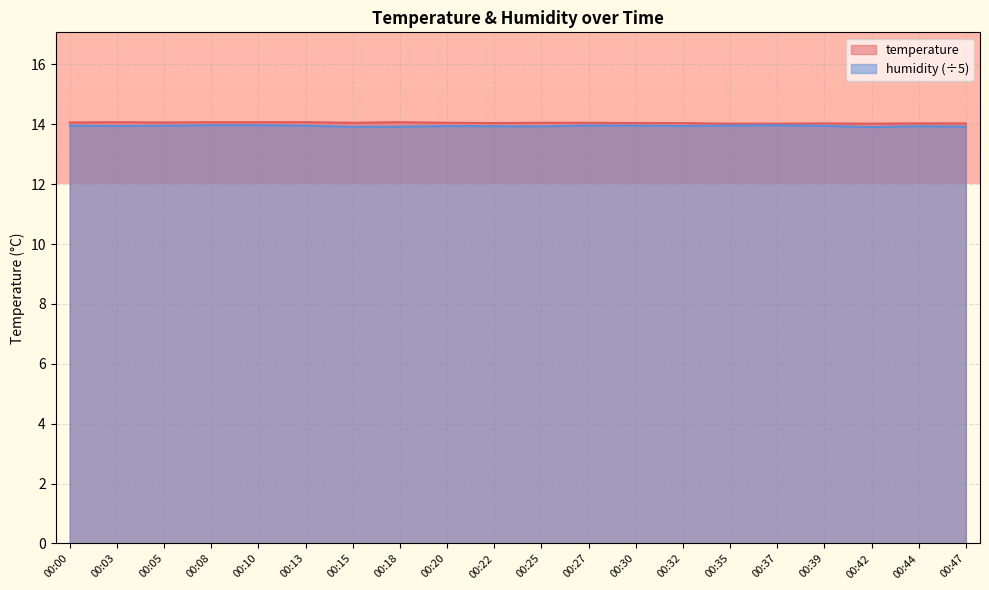

True or false: temperature has more than 0 interior local peaks.

True